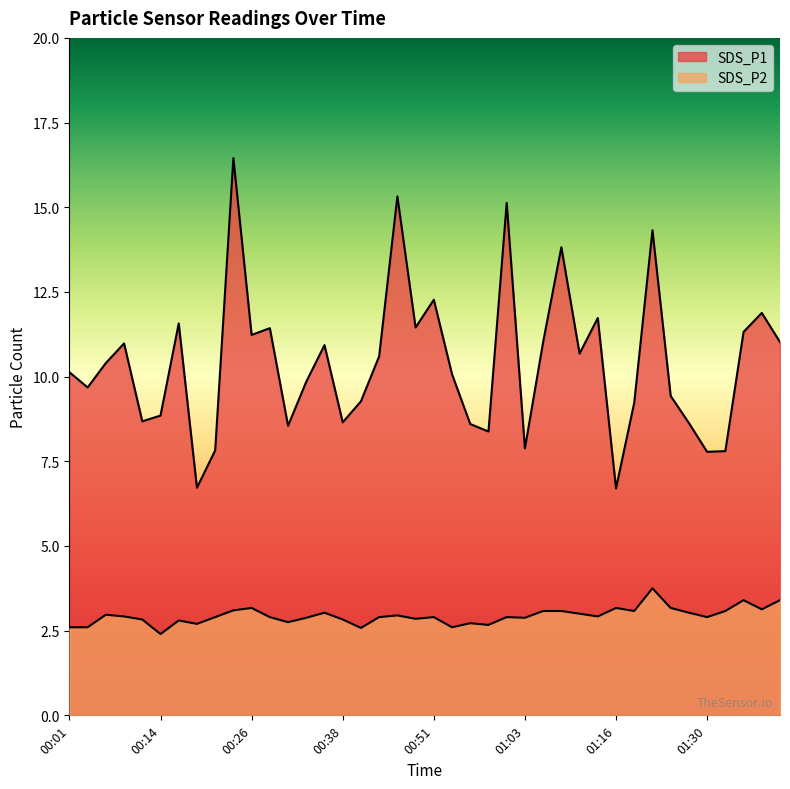

Reading left to right, list all the values displayed in this chart.

SDS_P1: 00:01=10.1	00:04=9.7	00:06=10.4	00:09=11.0	00:11=8.7	00:14=8.8	00:16=11.6	00:19=6.7	00:21=7.8	00:24=16.4	00:26=11.2	00:29=11.4	00:31=8.6	00:33=9.8	00:36=10.9	00:38=8.7	00:41=9.3	00:43=10.6	00:46=15.3	00:48=11.4	00:51=12.3	00:53=10.1	00:55=8.6	00:58=8.4	01:00=15.1	01:03=7.9	01:05=11.0	01:08=13.8	01:11=10.7	01:14=11.7	01:16=6.7	01:19=9.2	01:22=14.3	01:24=9.4	01:27=8.6	01:30=7.8	01:32=7.8	01:35=11.3	01:37=11.9	01:40=11.0
SDS_P2: 00:01=2.6	00:04=2.6	00:06=3.0	00:09=2.9	00:11=2.8	00:14=2.4	00:16=2.8	00:19=2.7	00:21=2.9	00:24=3.1	00:26=3.2	00:29=2.9	00:31=2.8	00:33=2.9	00:36=3.0	00:38=2.8	00:41=2.6	00:43=2.9	00:46=3.0	00:48=2.9	00:51=2.9	00:53=2.6	00:55=2.7	00:58=2.7	01:00=2.9	01:03=2.9	01:05=3.1	01:08=3.1	01:11=3.0	01:14=2.9	01:16=3.2	01:19=3.1	01:22=3.8	01:24=3.2	01:27=3.0	01:30=2.9	01:32=3.1	01:35=3.4	01:37=3.1	01:40=3.4